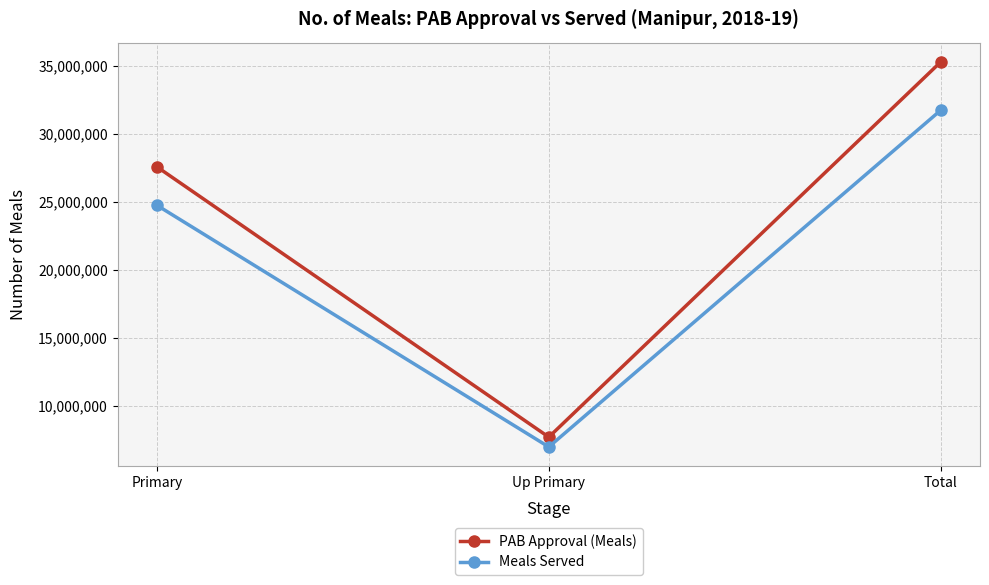

What is the difference between the maximum and minimum values in the Meals Served series?

24772051